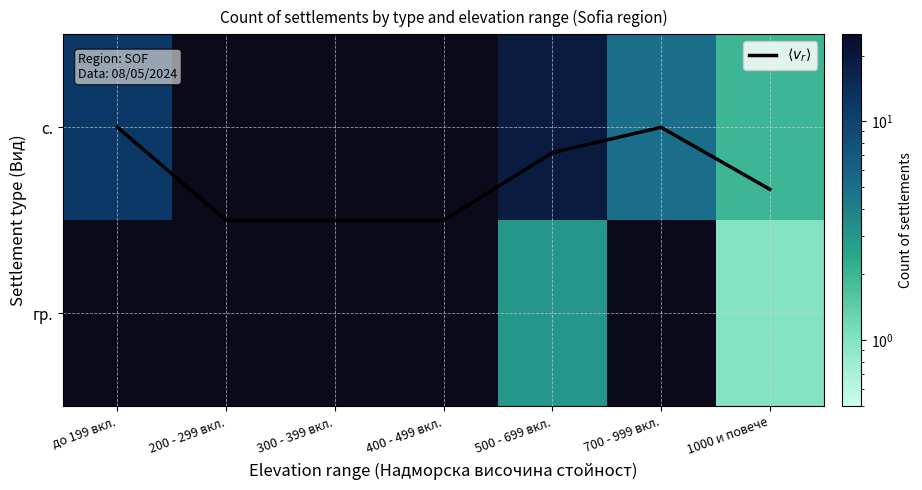

The value of с. at 1000 и повече is 2.7. True or false?

False